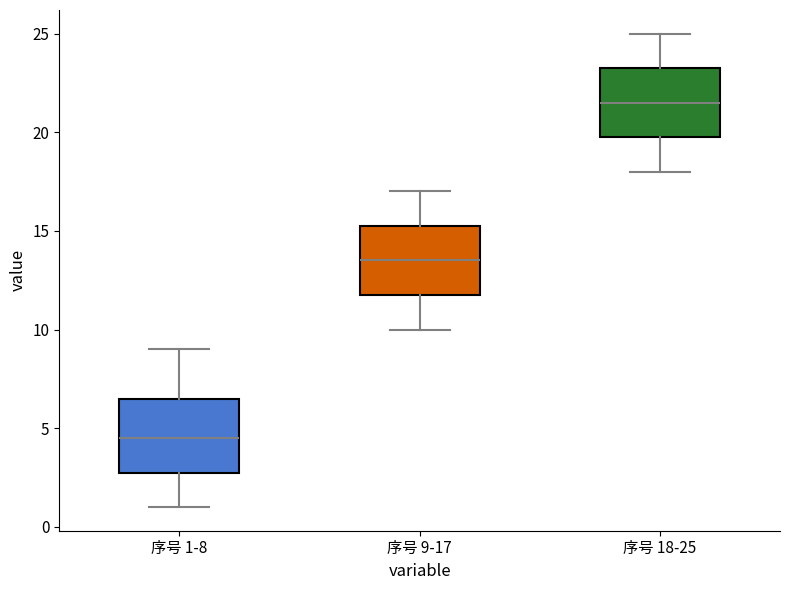

Reading left to right, read every box against the y-axis: the position of its median line, the range the box covers, and the ends of its whiskers. The values are not printed on the chart, so give them approximately, as read against the axis.

序号 1-8: median 4.5, box 3.0 to 6.5, whiskers 1.0 to 9.0
序号 9-17: median 13.5, box 12.0 to 15.5, whiskers 10.0 to 17.0
序号 18-25: median 21.5, box 20.0 to 23.5, whiskers 18.0 to 25.0